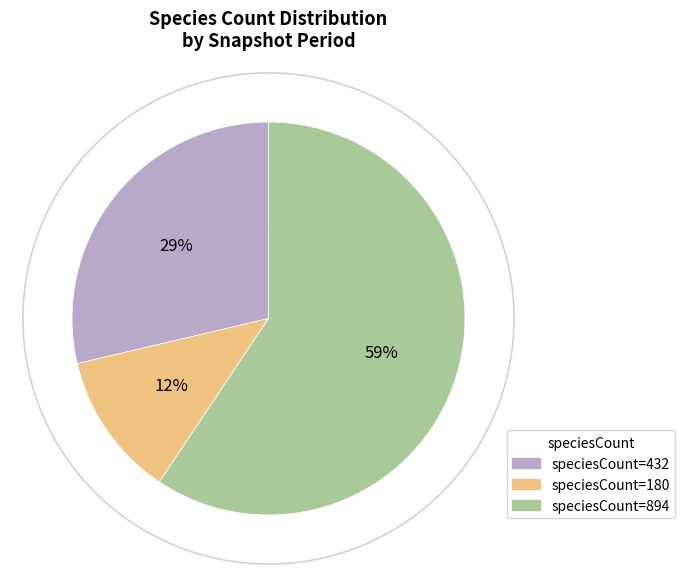

What percentage is the speciesCount=180 slice, to the nearest percent?

12%